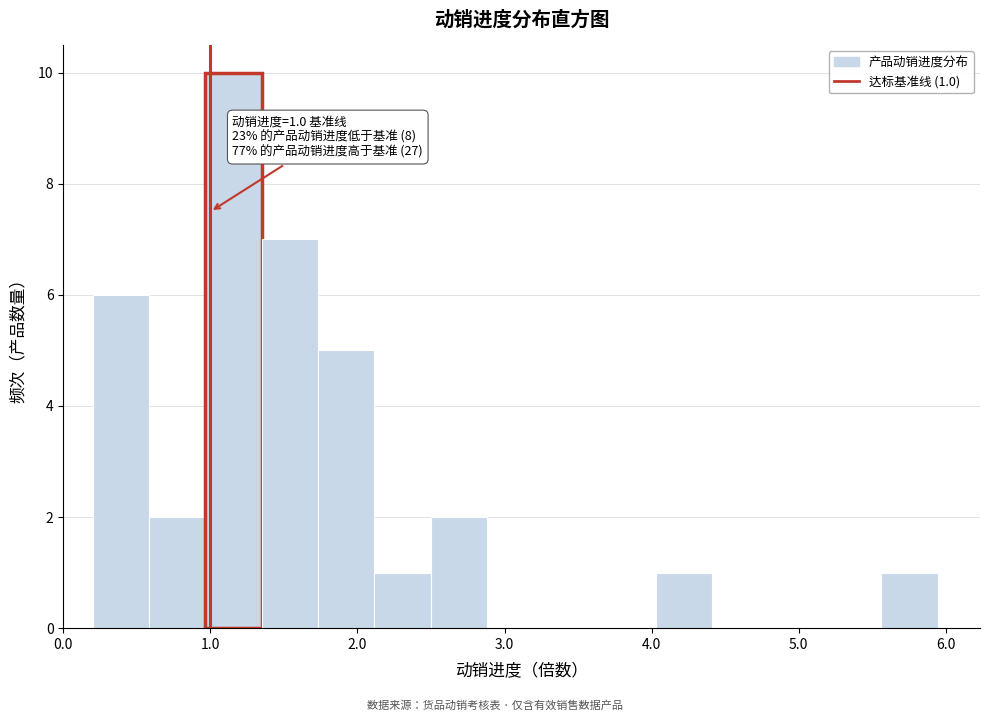

Around what value on the x-axis is the tallest bar? Give the approximate position of its centre, as read against the axis.

1.2